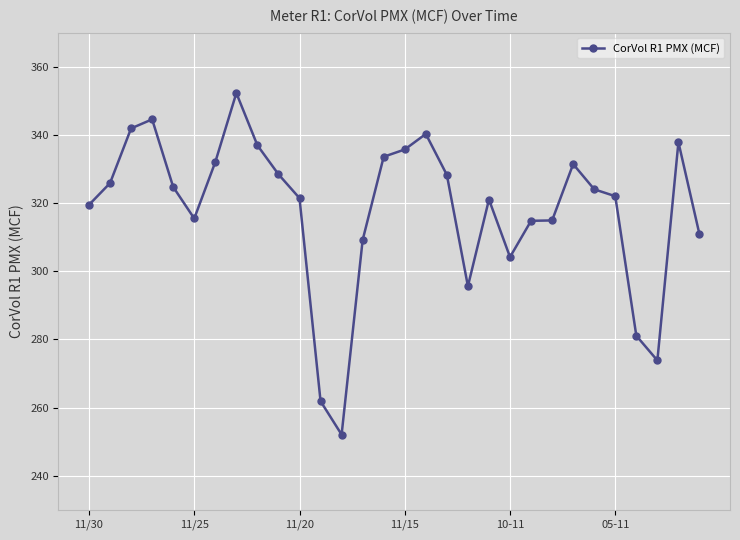

True or false: the data has more than 1 interior local peaks.

True